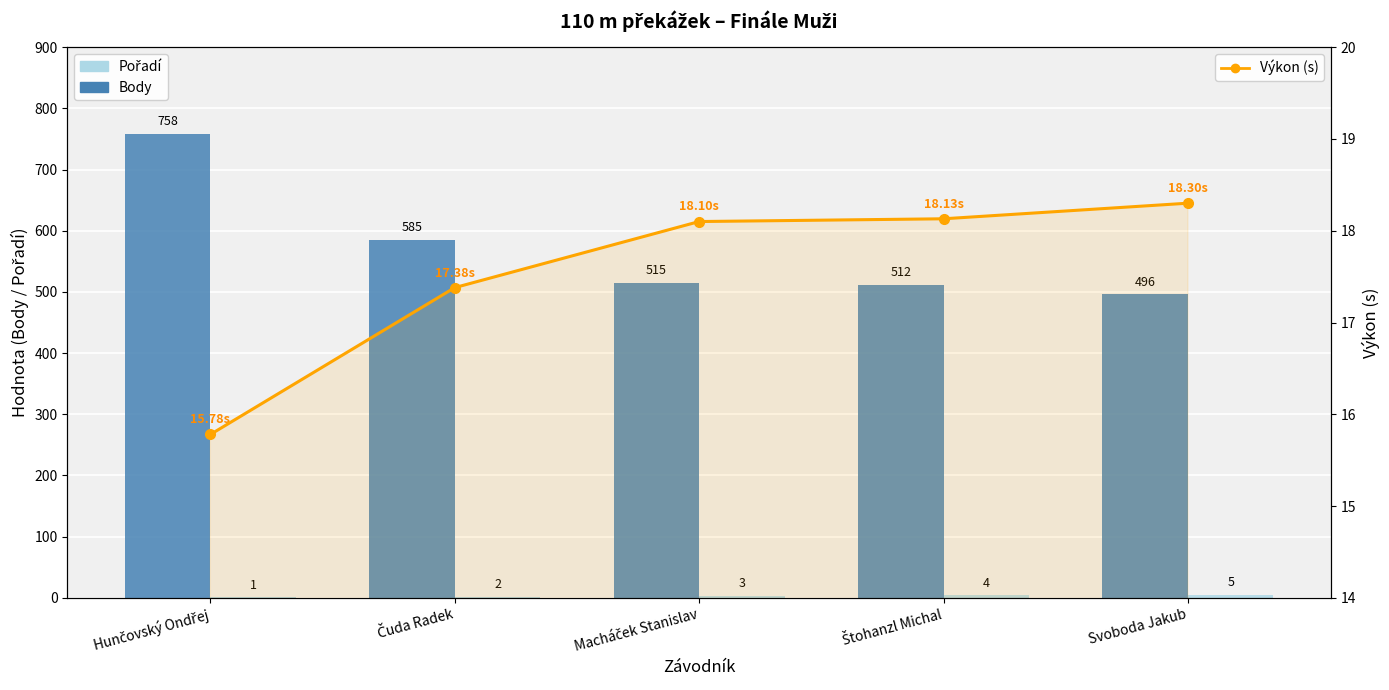

At which category is the sum across all series the highest?

Hunčovský Ondřej